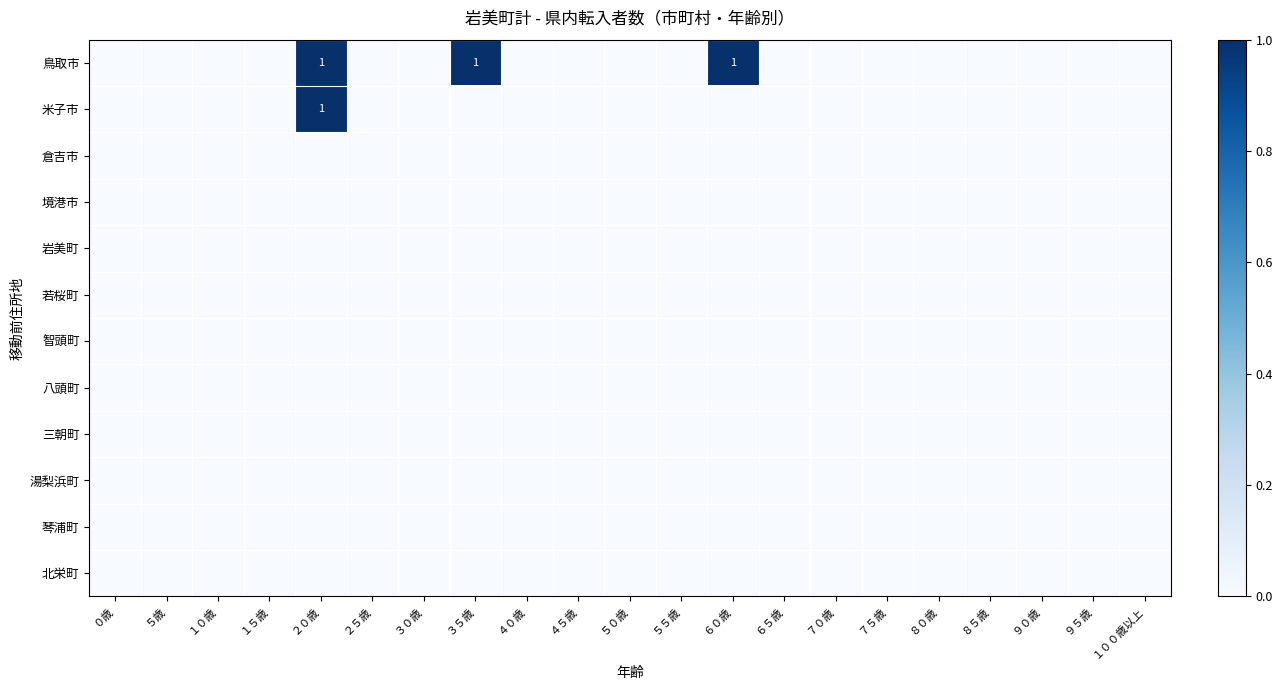

Rank the categories by 八頭町 value from lowest to highest.

０歳, ５歳, １０歳, １５歳, ２０歳, ２５歳, ３０歳, ３５歳, ４０歳, ４５歳, ５０歳, ５５歳, ６０歳, ６５歳, ７０歳, ７５歳, ８０歳, ８５歳, ９０歳, ９５歳, １００歳以上